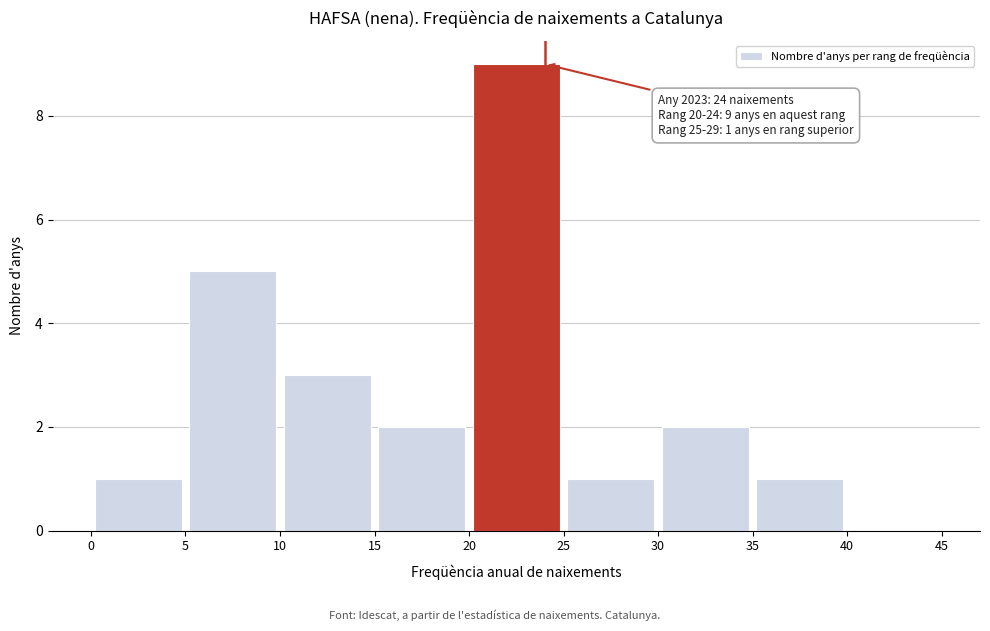

Which range on the x-axis has the tallest bar?

20 to 25